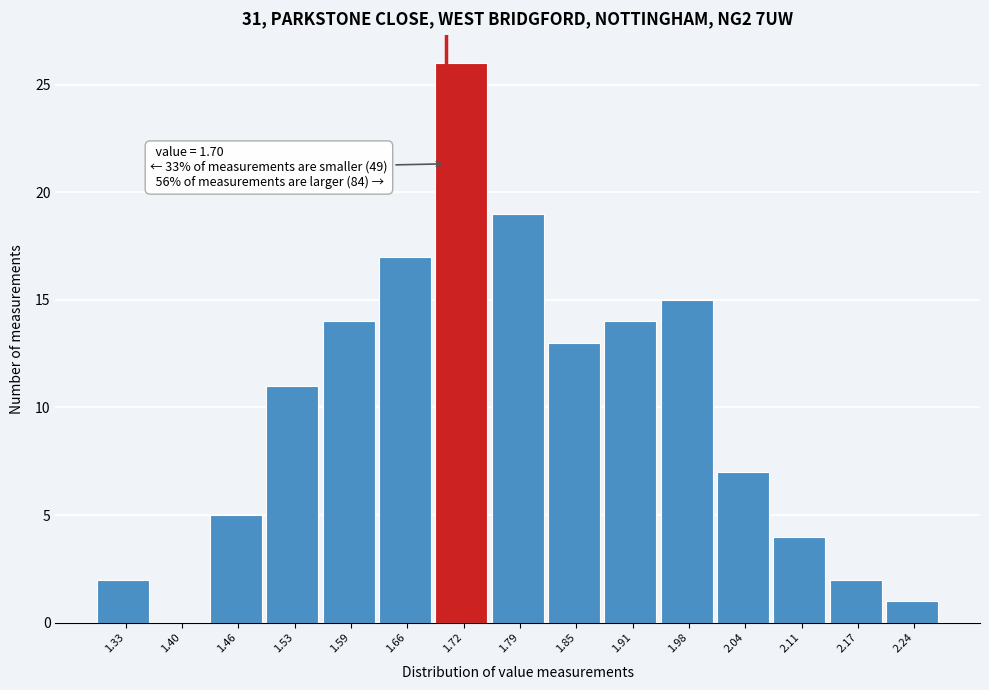

Over which range of the x-axis is the bar tallest?

1.69 to 1.75